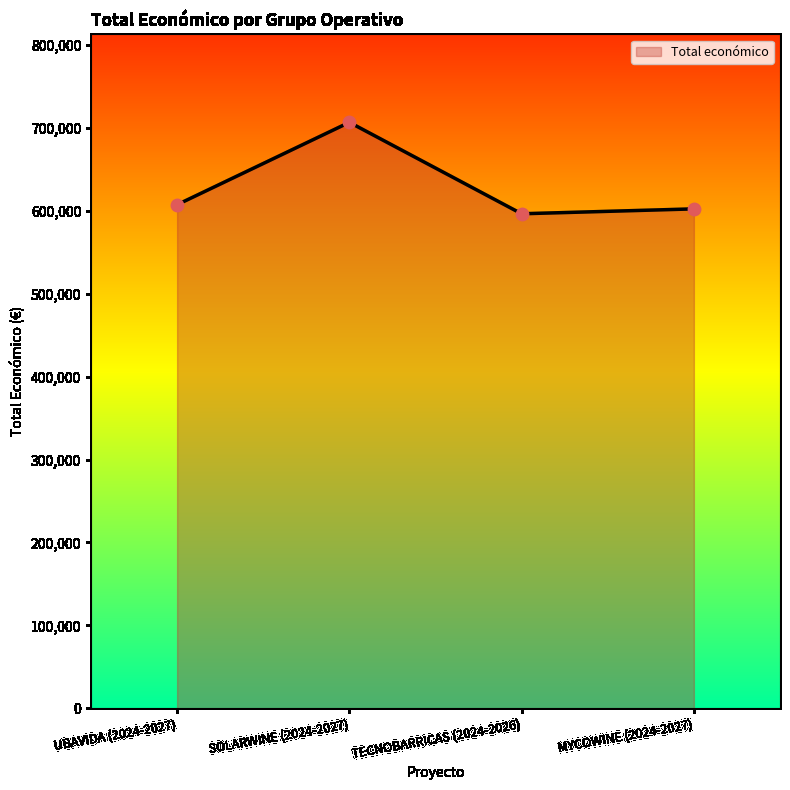

Between TECNOBARRICAS (2024-2026) and SOLARWINE (2024-2027), which is larger?

SOLARWINE (2024-2027)